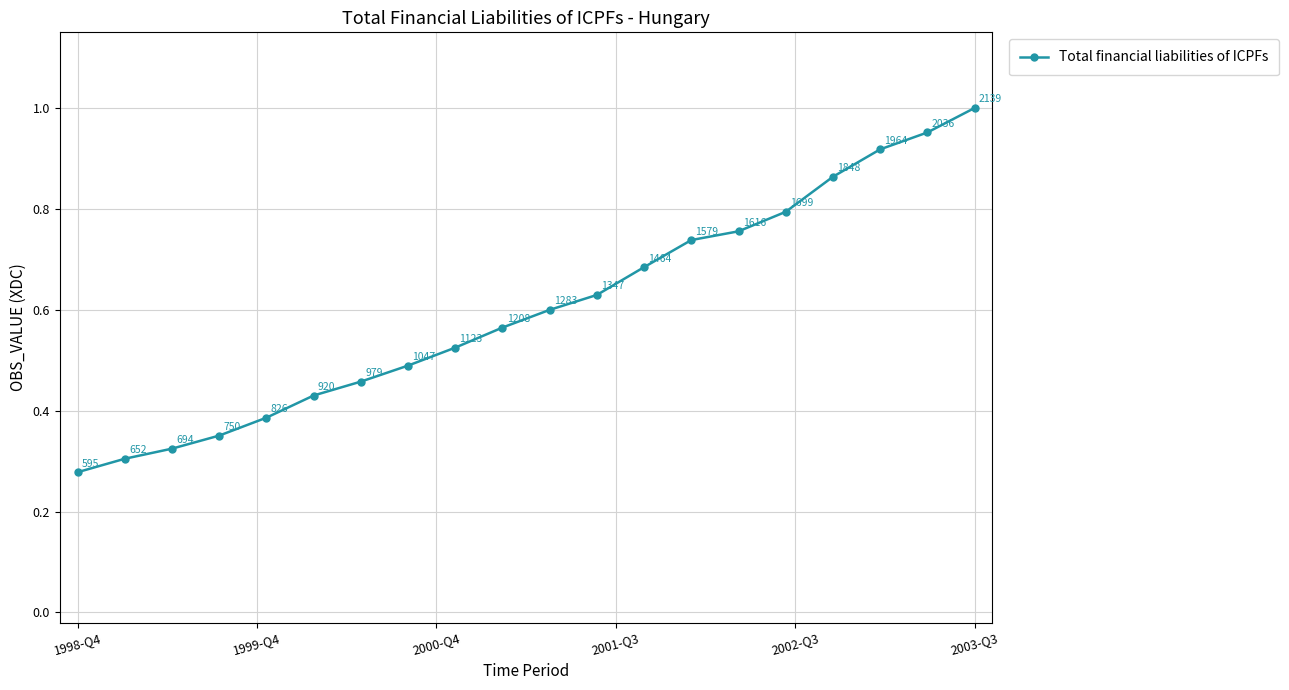

What is the sum of all values?

12.0